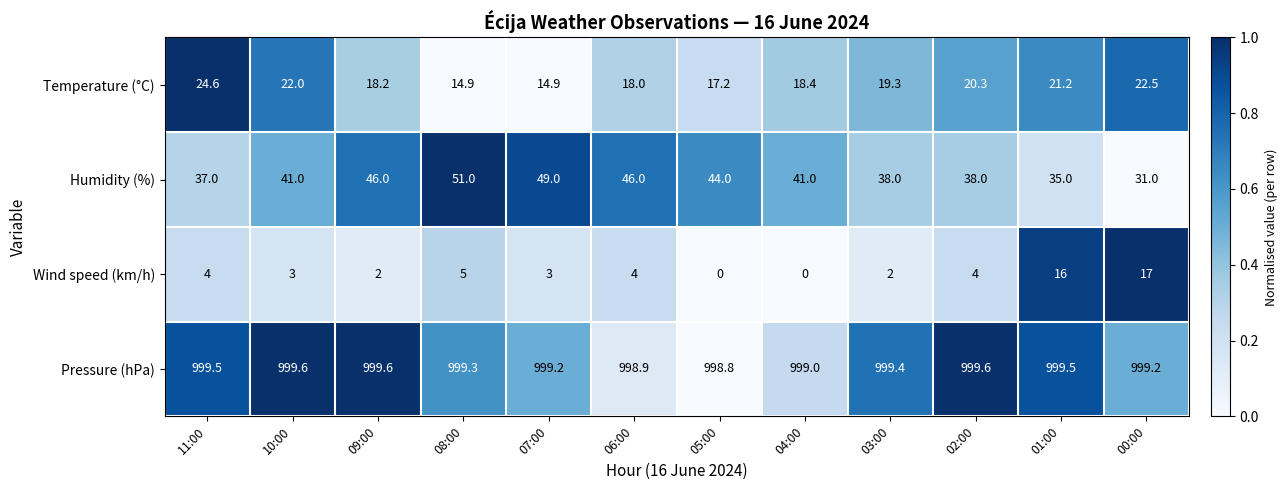

What is the difference between the second highest and second lowest values in the Temperature (°C) series?

7.6